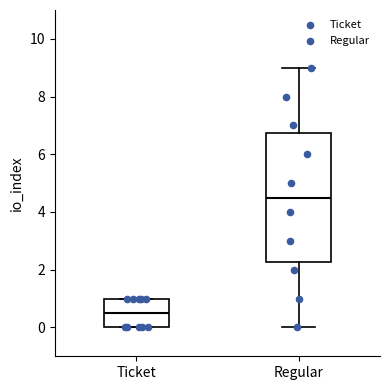

Which box's median line is the highest?

Regular